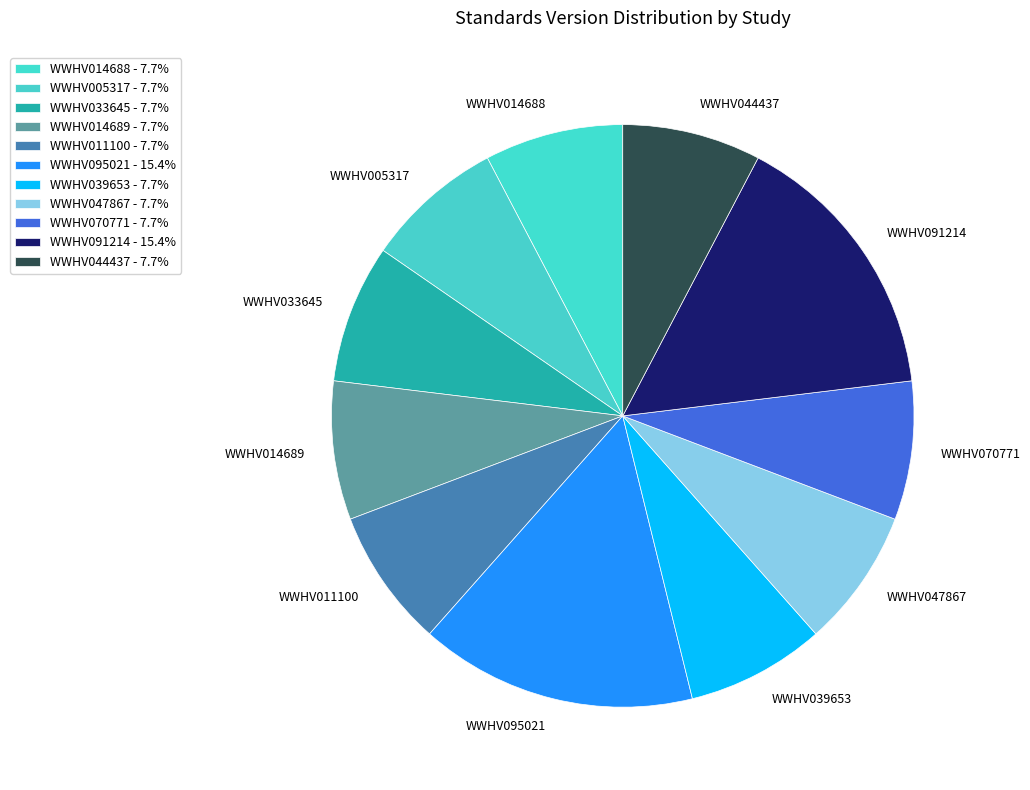

Is there a majority slice in this chart?

No